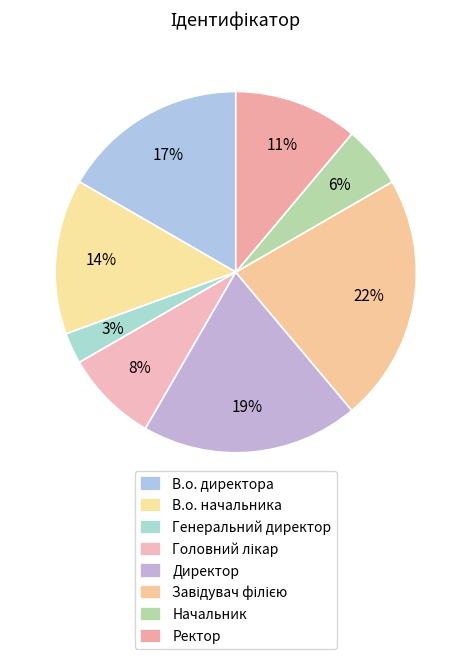

To the nearest percent, what is the difference between the largest and smallest slice percentages?

19%